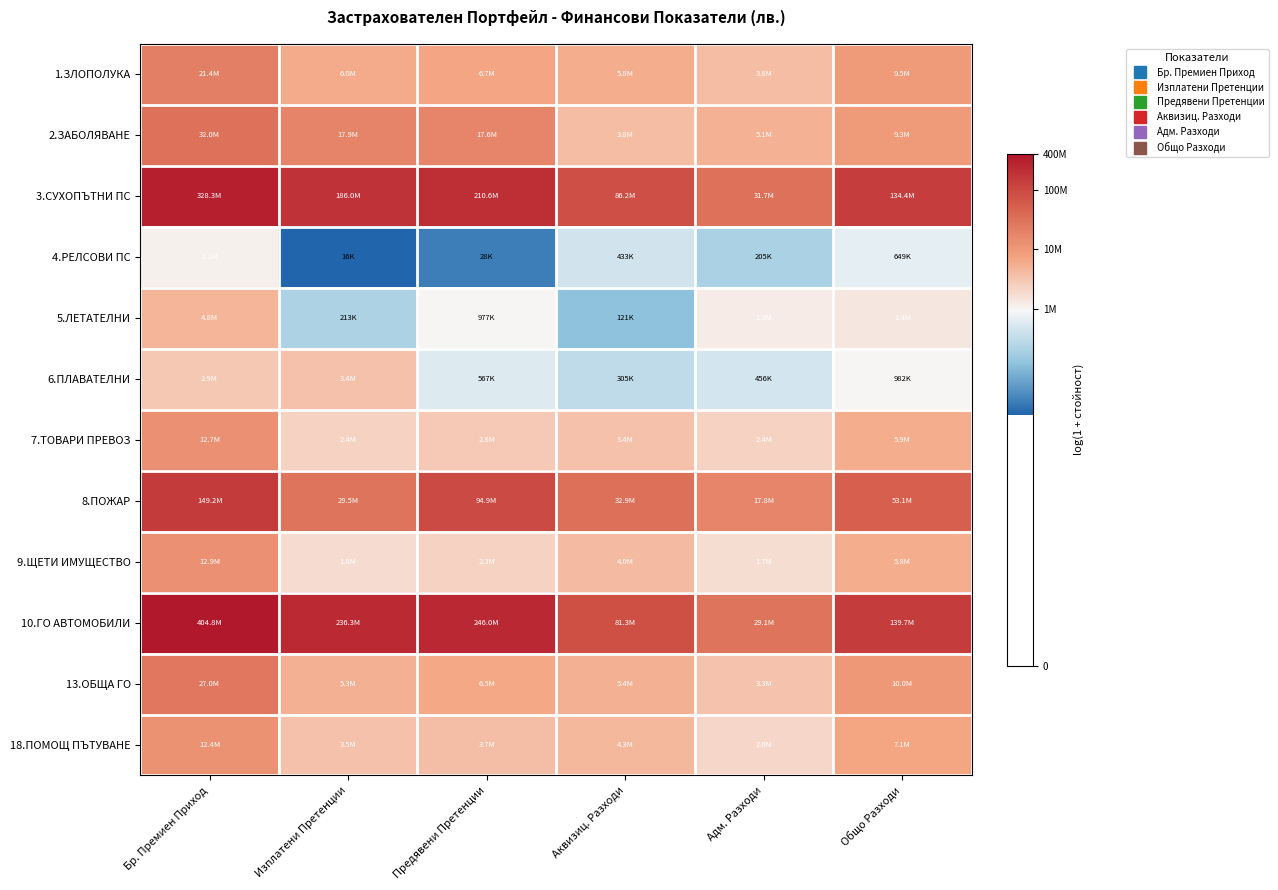

Reading left to right, list all the values displayed in this chart.

1.ЗЛОПОЛУКА: Бр. Премиен Приход=16.9	Изплатени Претенции=15.6	Предявени Претенции=15.7	Аквизиц. Разходи=15.6	Адм. Разходи=15.2	Общо Разходи=16.1
2.ЗАБОЛЯВАНЕ: Бр. Премиен Приход=17.3	Изплатени Претенции=16.7	Предявени Претенции=16.7	Аквизиц. Разходи=15.2	Адм. Разходи=15.5	Общо Разходи=16.0
3.СУХОПЪТНИ ПС: Бр. Премиен Приход=19.6	Изплатени Претенции=19.0	Предявени Претенции=19.2	Аквизиц. Разходи=18.3	Адм. Разходи=17.3	Общо Разходи=18.7
4.РЕЛСОВИ ПС: Бр. Премиен Приход=13.9	Изплатени Претенции=9.7	Предявени Претенции=10.2	Аквизиц. Разходи=13.0	Адм. Разходи=12.2	Общо Разходи=13.4
5.ЛЕТАТЕЛНИ: Бр. Премиен Приход=15.4	Изплатени Претенции=12.3	Предявени Претенции=13.8	Аквизиц. Разходи=11.7	Адм. Разходи=14.0	Общо Разходи=14.2
6.ПЛАВАТЕЛНИ: Бр. Премиен Приход=14.9	Изплатени Претенции=15.1	Предявени Претенции=13.2	Аквизиц. Разходи=12.6	Адм. Разходи=13.0	Общо Разходи=13.8
7.ТОВАРИ ПРЕВОЗ: Бр. Премиен Приход=16.4	Изплатени Претенции=14.7	Предявени Претенции=14.9	Аквизиц. Разходи=15.0	Адм. Разходи=14.7	Общо Разходи=15.6
8.ПОЖАР: Бр. Премиен Приход=18.8	Изплатени Претенции=17.2	Предявени Претенции=18.4	Аквизиц. Разходи=17.3	Адм. Разходи=16.7	Общо Разходи=17.8
9.ЩЕТИ ИМУЩЕСТВО: Бр. Премиен Приход=16.4	Изплатени Претенции=14.4	Предявени Претенции=14.7	Аквизиц. Разходи=15.2	Адм. Разходи=14.4	Общо Разходи=15.6
10.ГО АВТОМОБИЛИ: Бр. Премиен Приход=19.8	Изплатени Претенции=19.3	Предявени Претенции=19.3	Аквизиц. Разходи=18.2	Адм. Разходи=17.2	Общо Разходи=18.8
13.ОБЩА ГО: Бр. Премиен Приход=17.1	Изплатени Претенции=15.5	Предявени Претенции=15.7	Аквизиц. Разходи=15.5	Адм. Разходи=15.0	Общо Разходи=16.1
18.ПОМОЩ ПЪТУВАНЕ: Бр. Премиен Приход=16.3	Изплатени Претенции=15.1	Предявени Претенции=15.1	Аквизиц. Разходи=15.3	Адм. Разходи=14.5	Общо Разходи=15.8